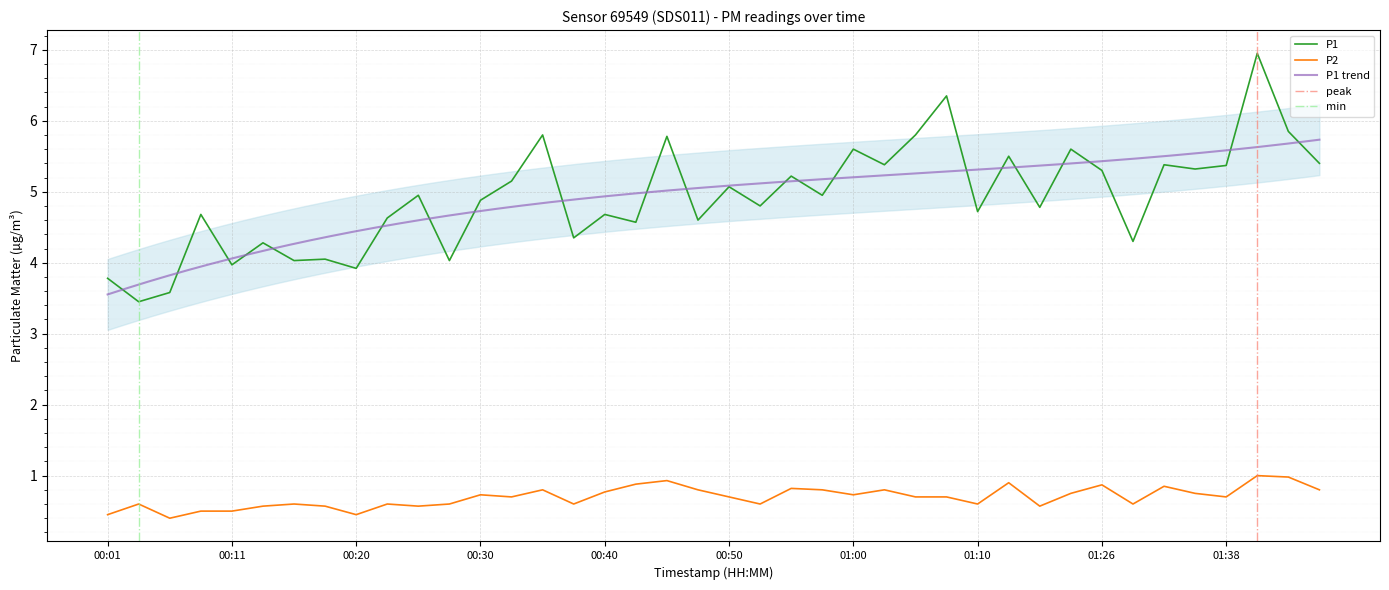

Which series changed the most between 00:35 and 01:28?

P1